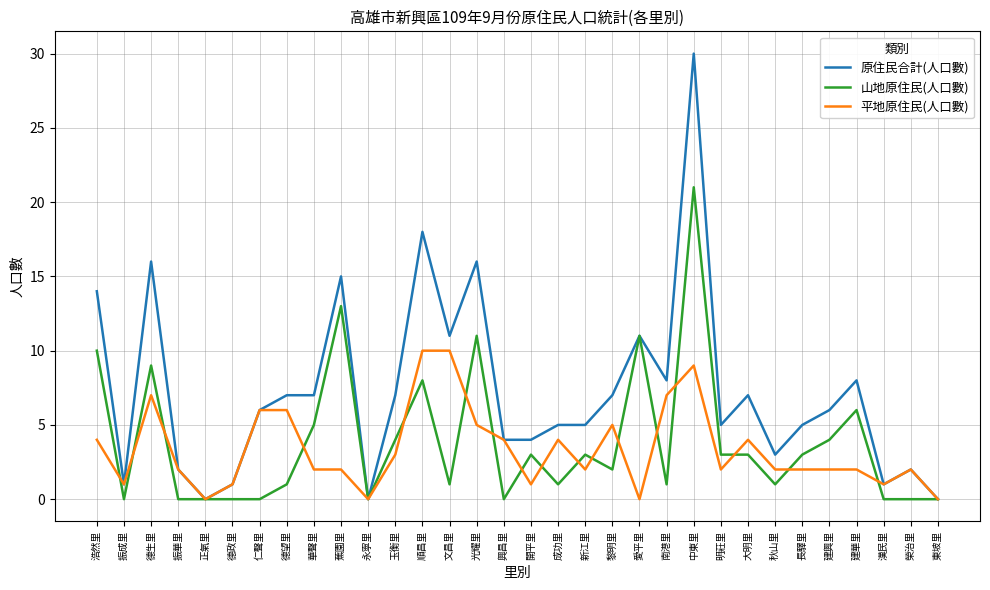

Which series changed the most between 玉衡里 and 漢民里?

原住民合計(人口數)